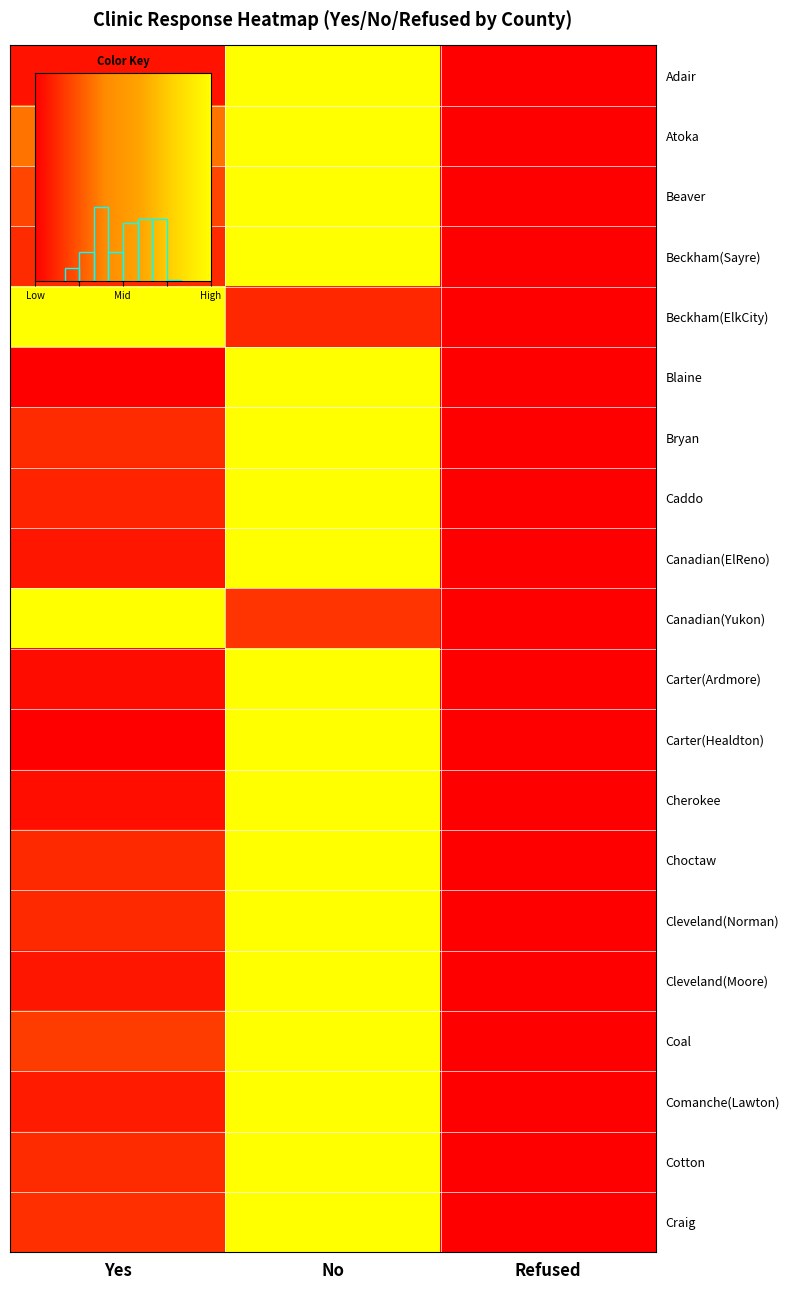

Rank the categories by Craig value from highest to lowest.

No, Yes, Refused